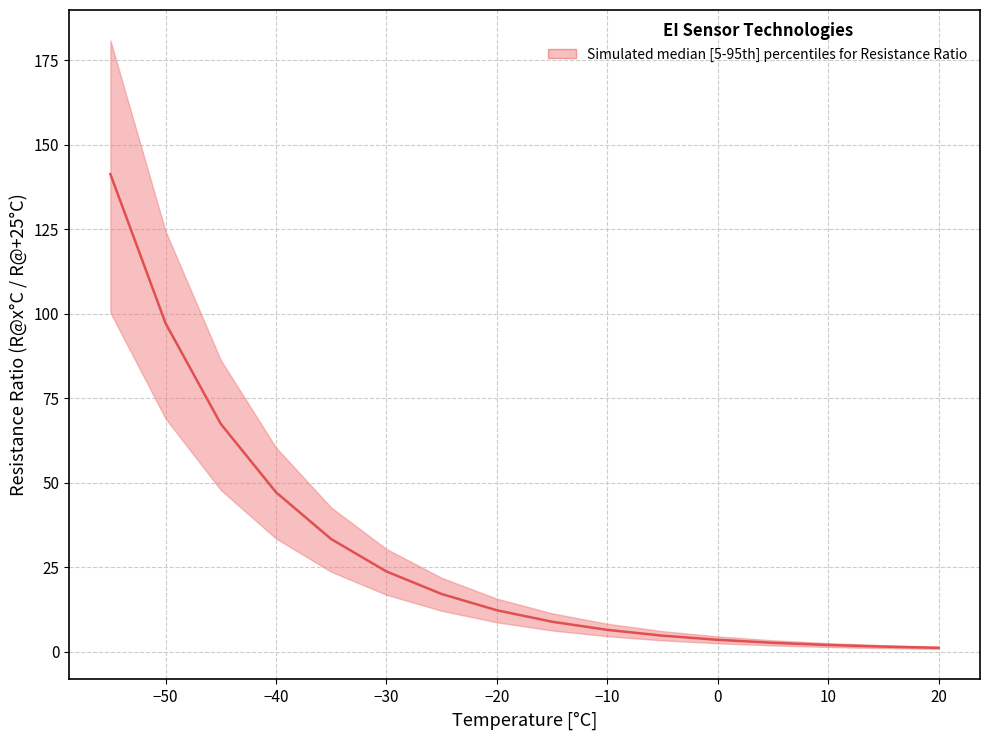

Is this an area chart (filled region under the line)?

No